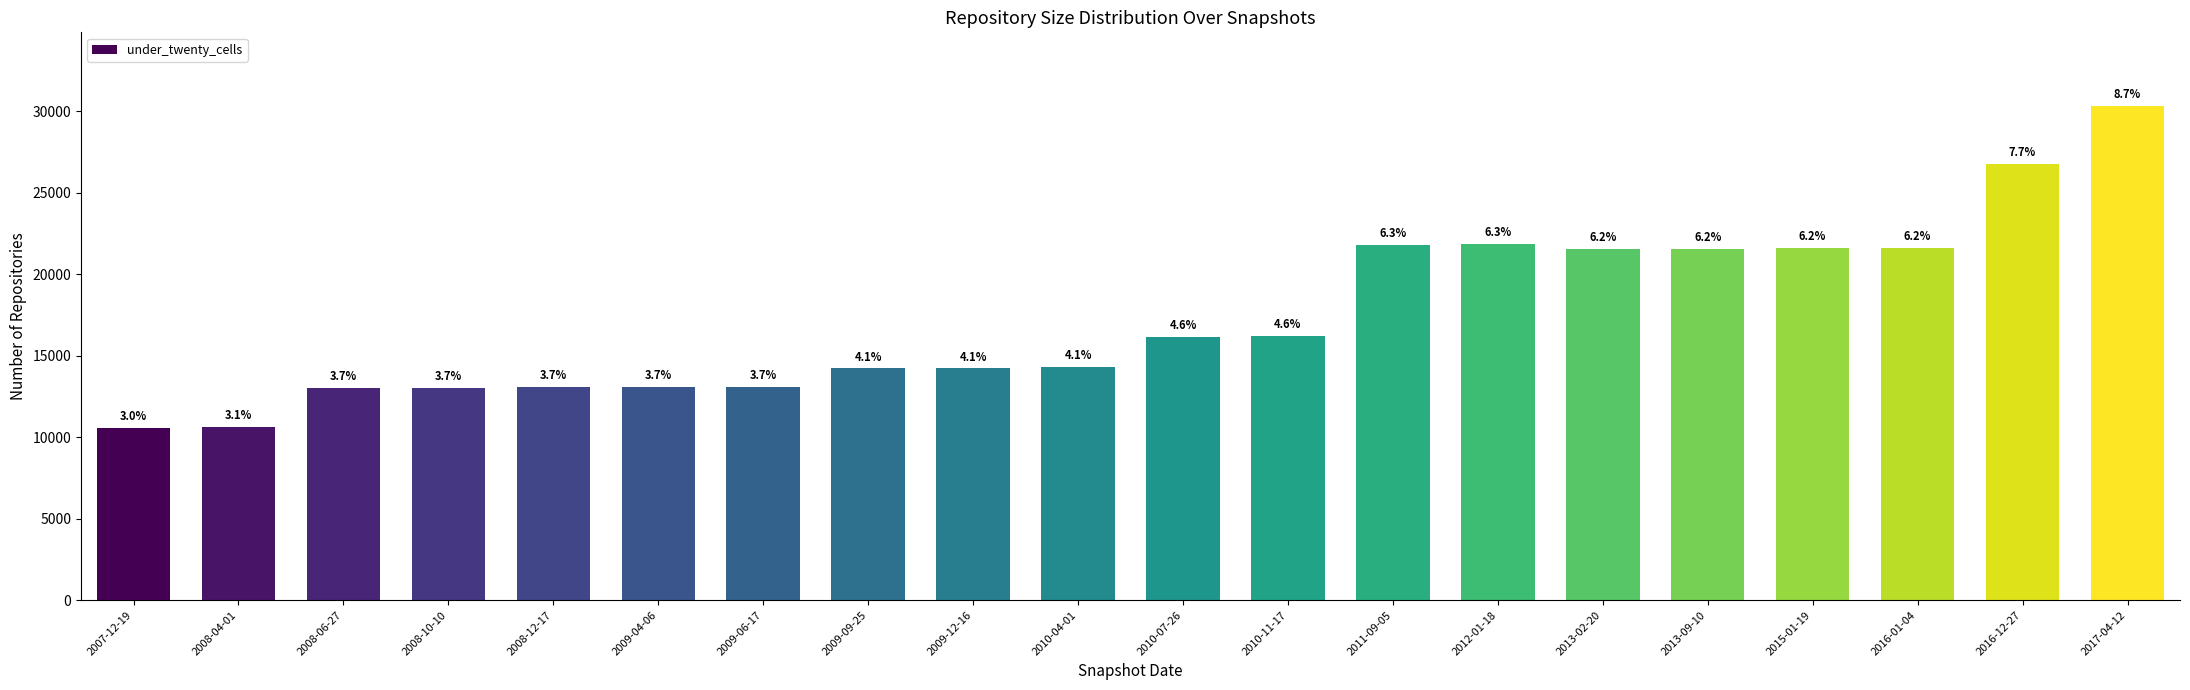

Reading left to right, extract all data points from this chart.

2007-12-19=10540	2008-04-01=10640	2008-06-27=13036	2008-10-10=13031	2008-12-17=13069	2009-04-06=13062	2009-06-17=13062	2009-09-25=14213	2009-12-16=14213	2010-04-01=14333	2010-07-26=16151	2010-11-17=16194	2011-09-05=21801	2012-01-18=21841	2013-02-20=21570	2013-09-10=21564	2015-01-19=21595	2016-01-04=21596	2016-12-27=26765	2017-04-12=30288